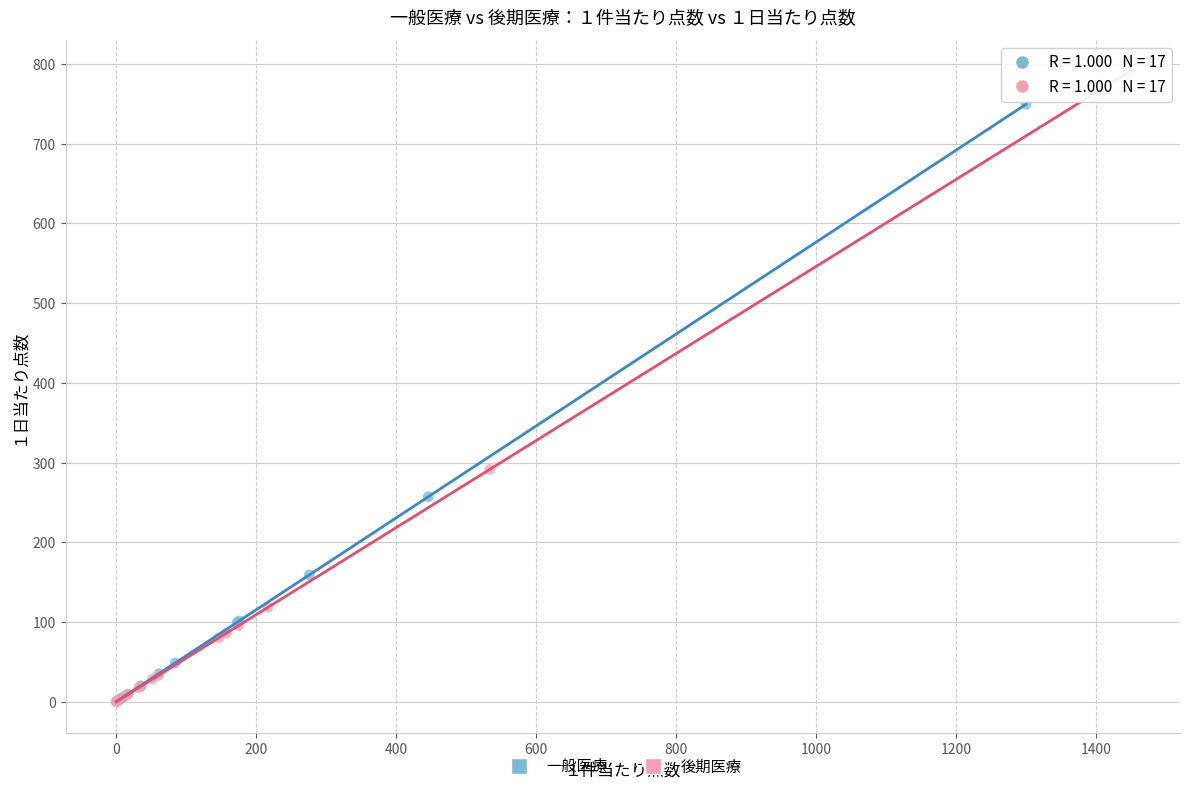

Which series has the widest spread of Y values?

後期医療